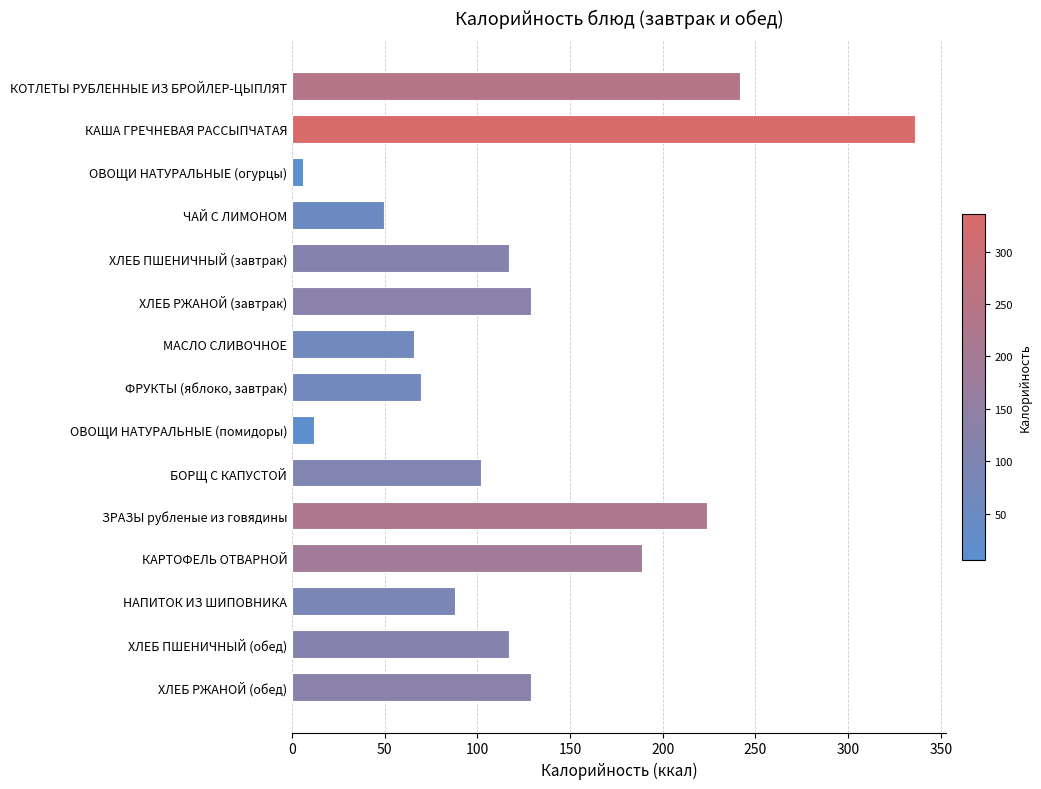

What is the difference between the maximum and minimum values?

330.0